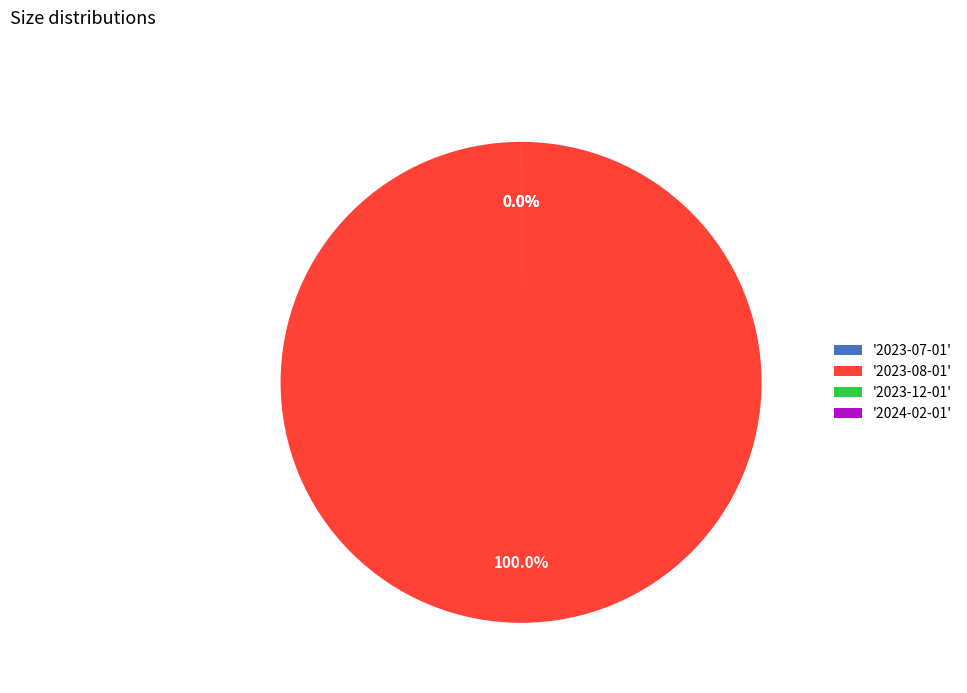

To the nearest percent, what is the combined percentage of 2024-02-01 and 2023-08-01?

100%